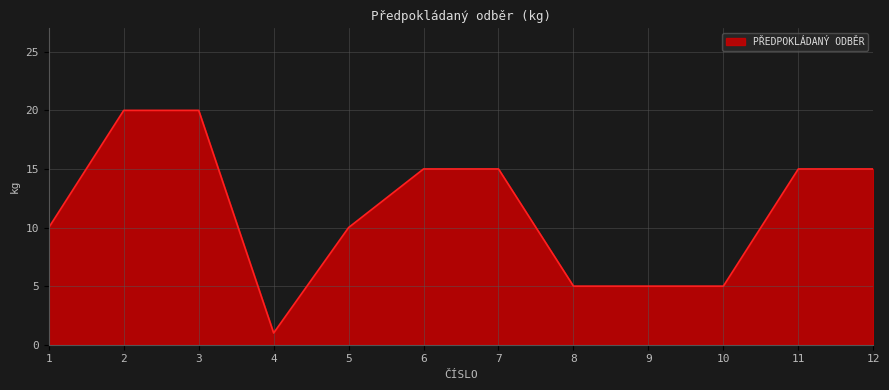

What is the change in value from 5 to 11?

+5